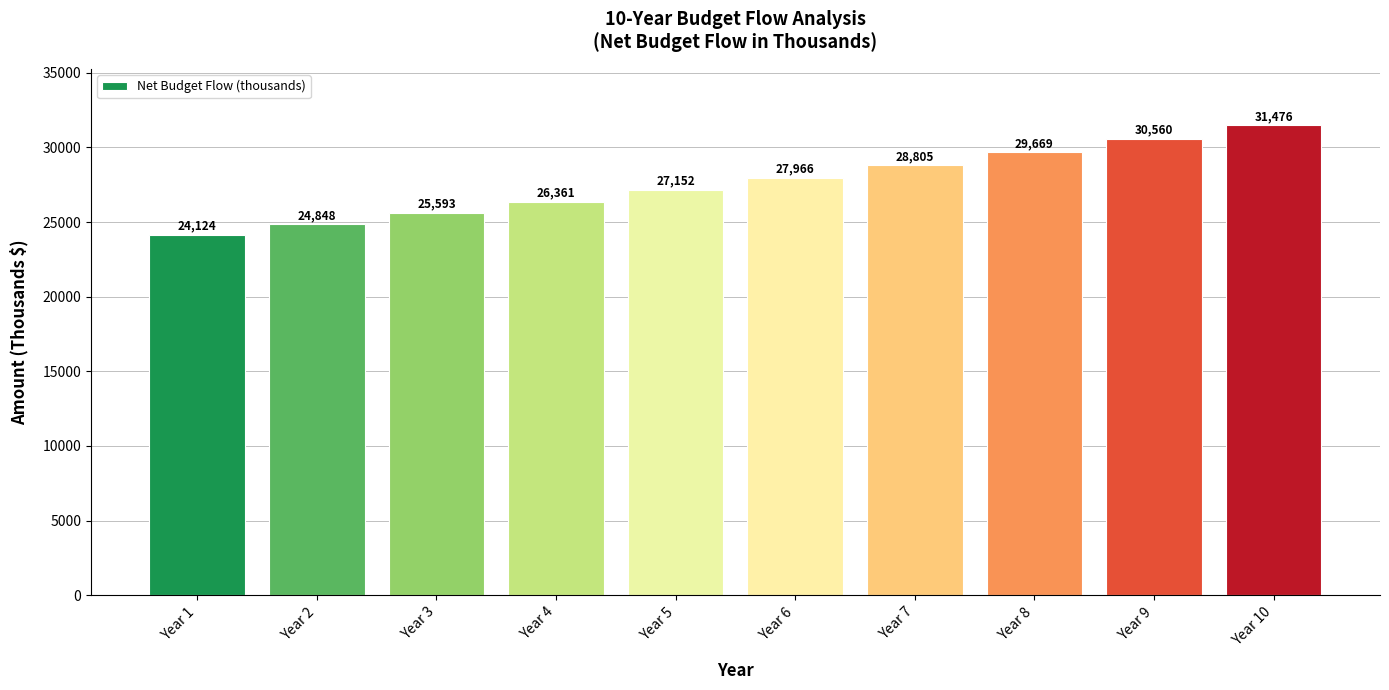

List the labels in order of value, smallest first.

Year 1, Year 2, Year 3, Year 4, Year 5, Year 6, Year 7, Year 8, Year 9, Year 10